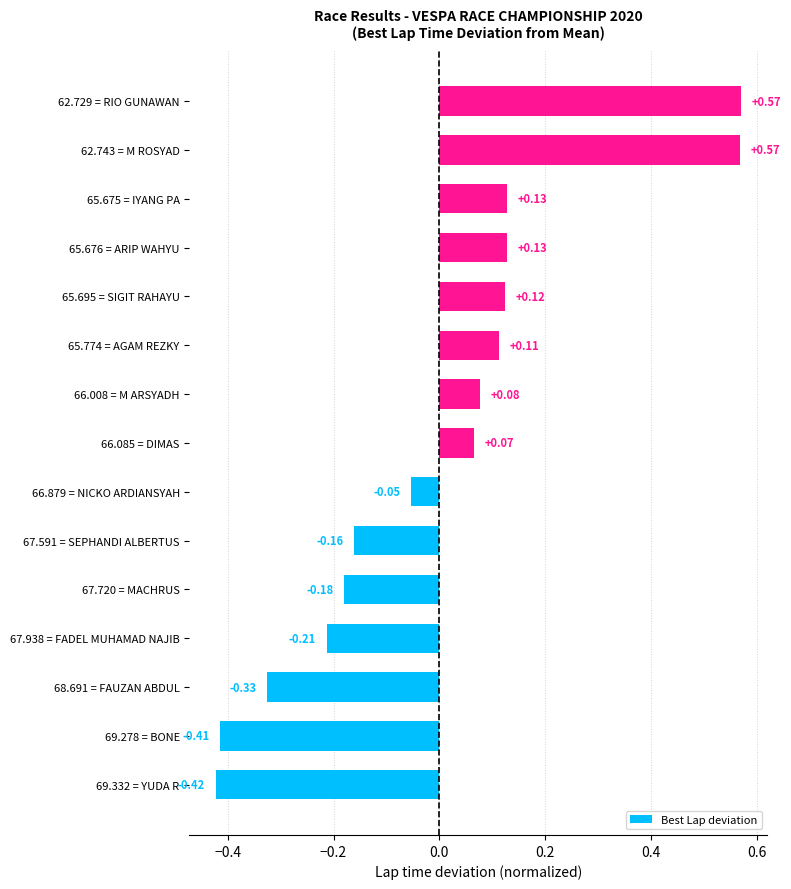

Which has a higher value, 67.720 = MACHRUS or 65.675 = IYANG PA?

65.675 = IYANG PA